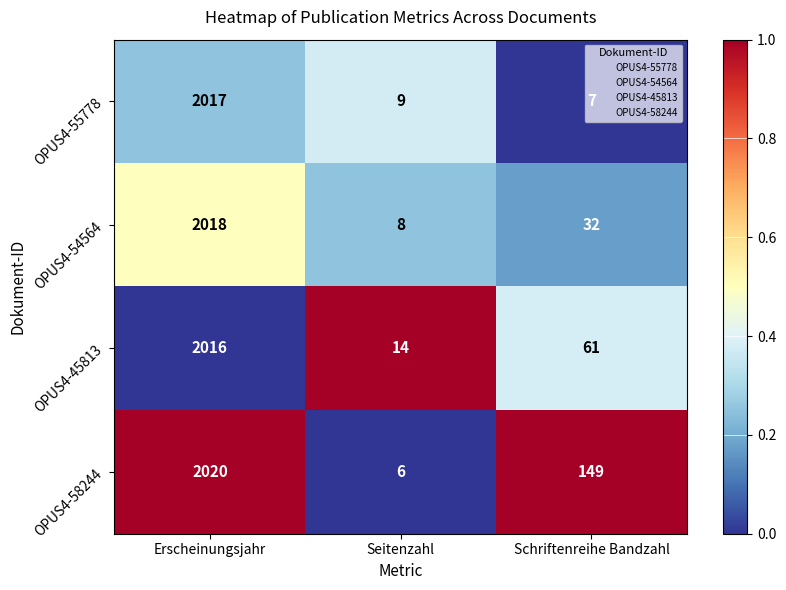

Rank the series by their average value, from highest to lowest.

OPUS4-58244, OPUS4-45813, OPUS4-54564, OPUS4-55778